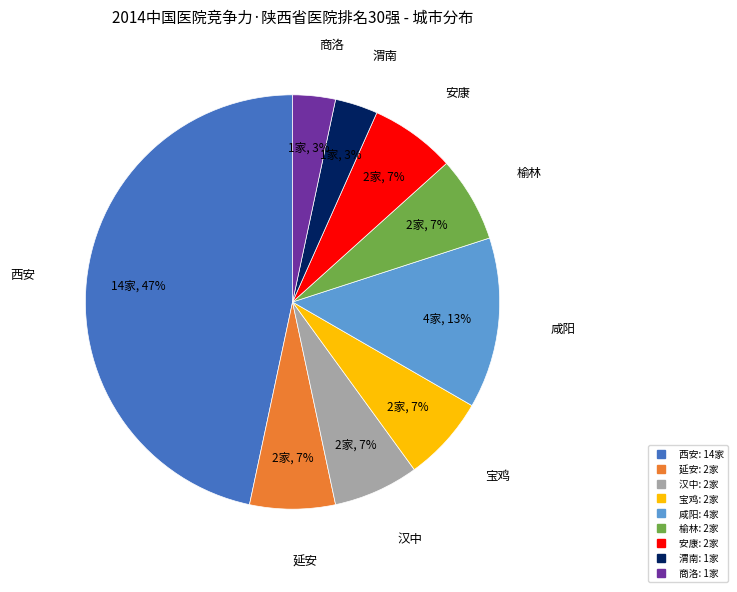

Is there a majority slice in this chart?

No